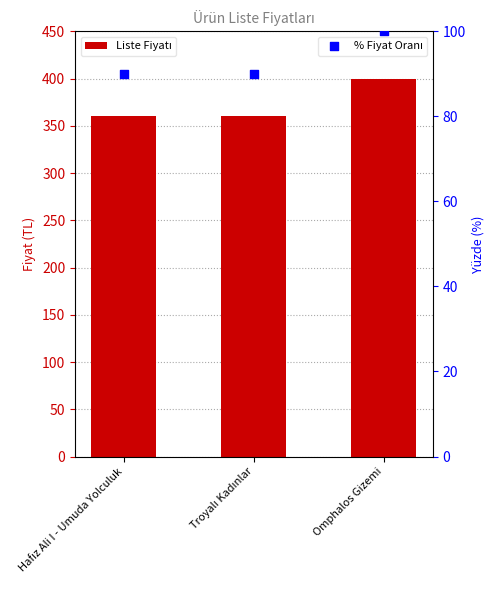

Which series has the largest Y range (max minus min)?

Liste Fiyatı